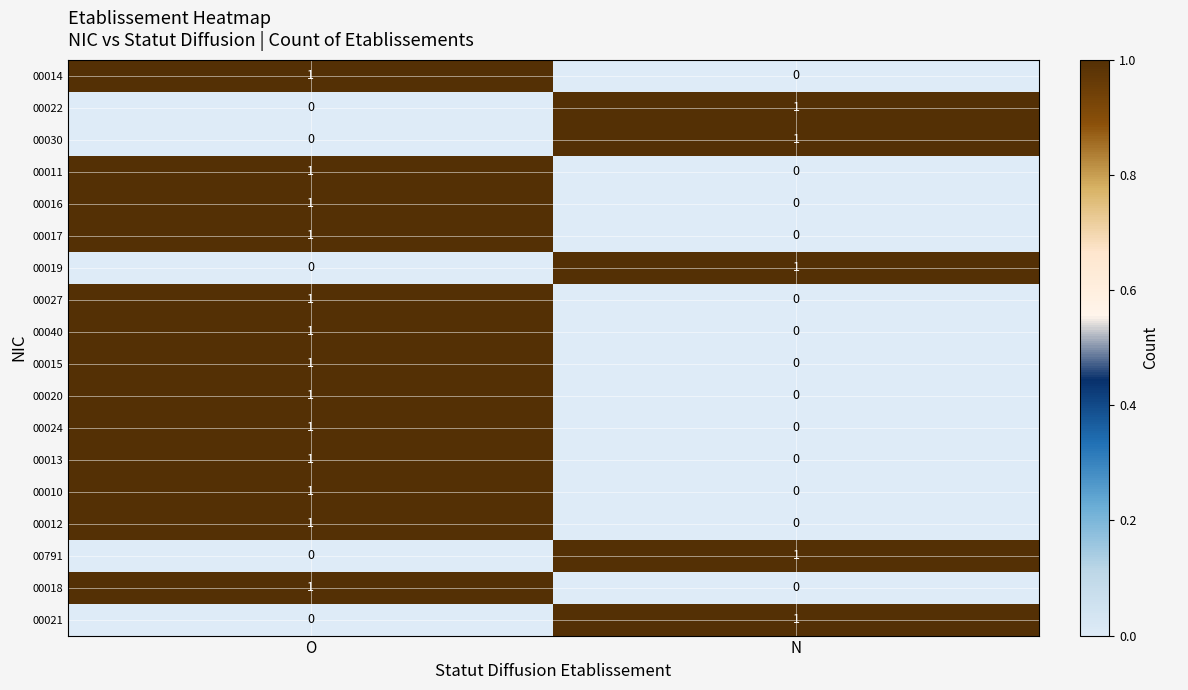

The value of 00013 at O is 2. True or false?

False